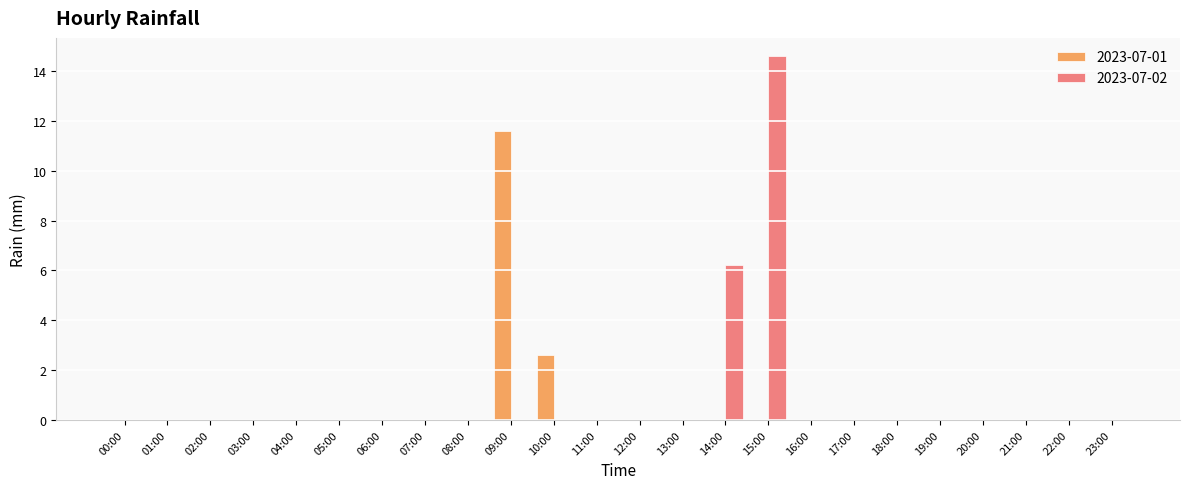

What is the sum of all 2023-07-01 values?

14.2